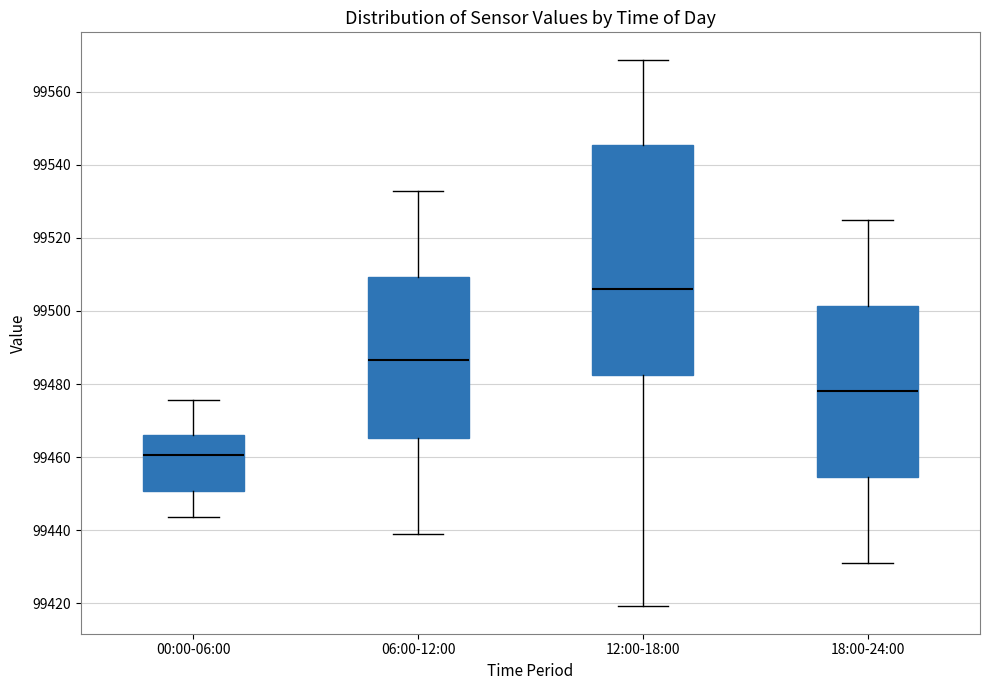

Comparing the boxes themselves (not the whiskers), which one is the tallest?

12:00-18:00